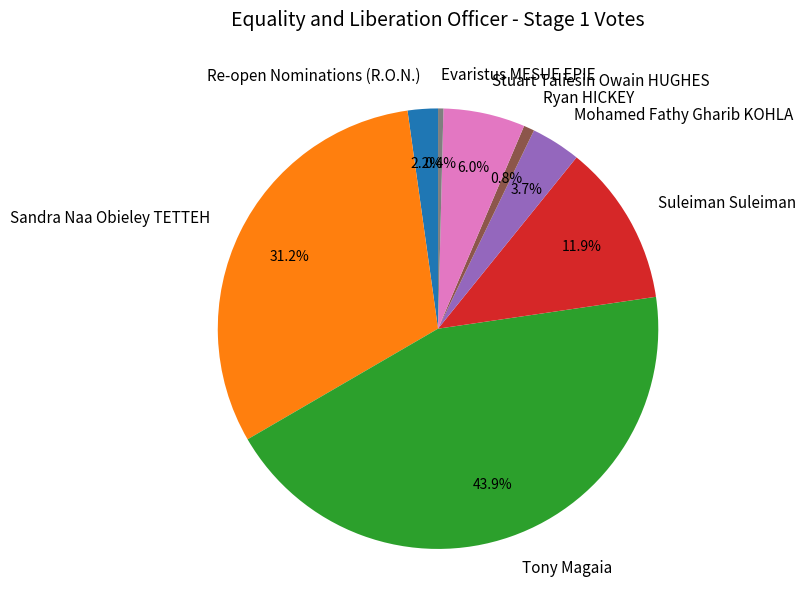

What is the total percentage of Ryan HICKEY and Stuart Taliesin Owain HUGHES?

6.8%